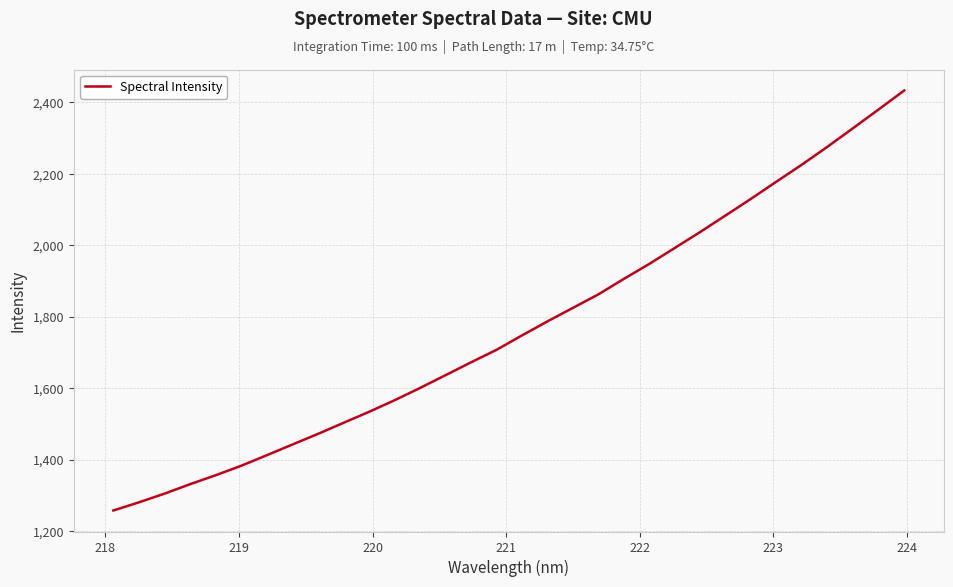

What is the greatest value displayed?

2433.1